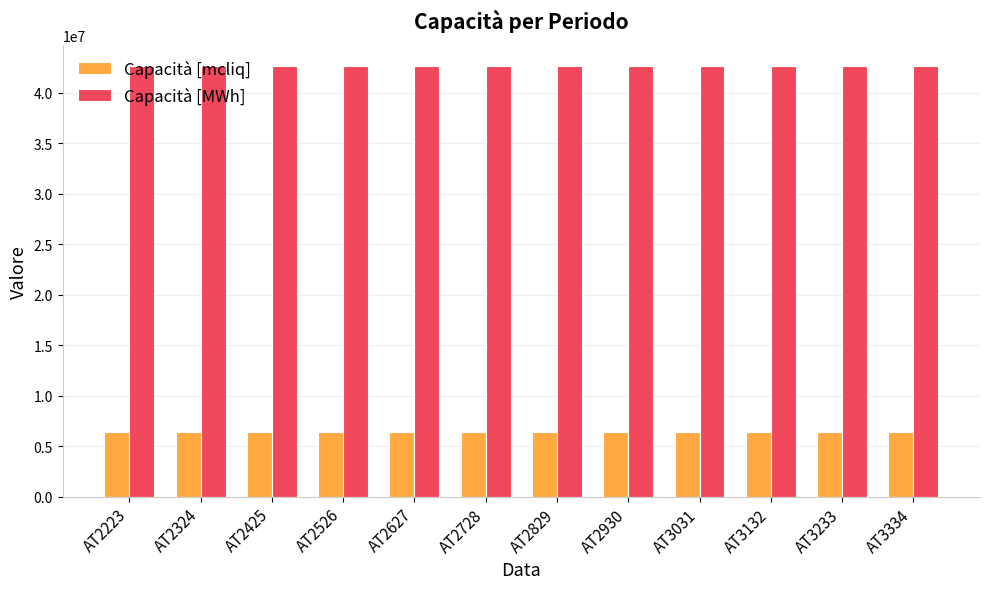

What are all the series names shown in the legend?

Capacità [mcliq], Capacità [MWh]